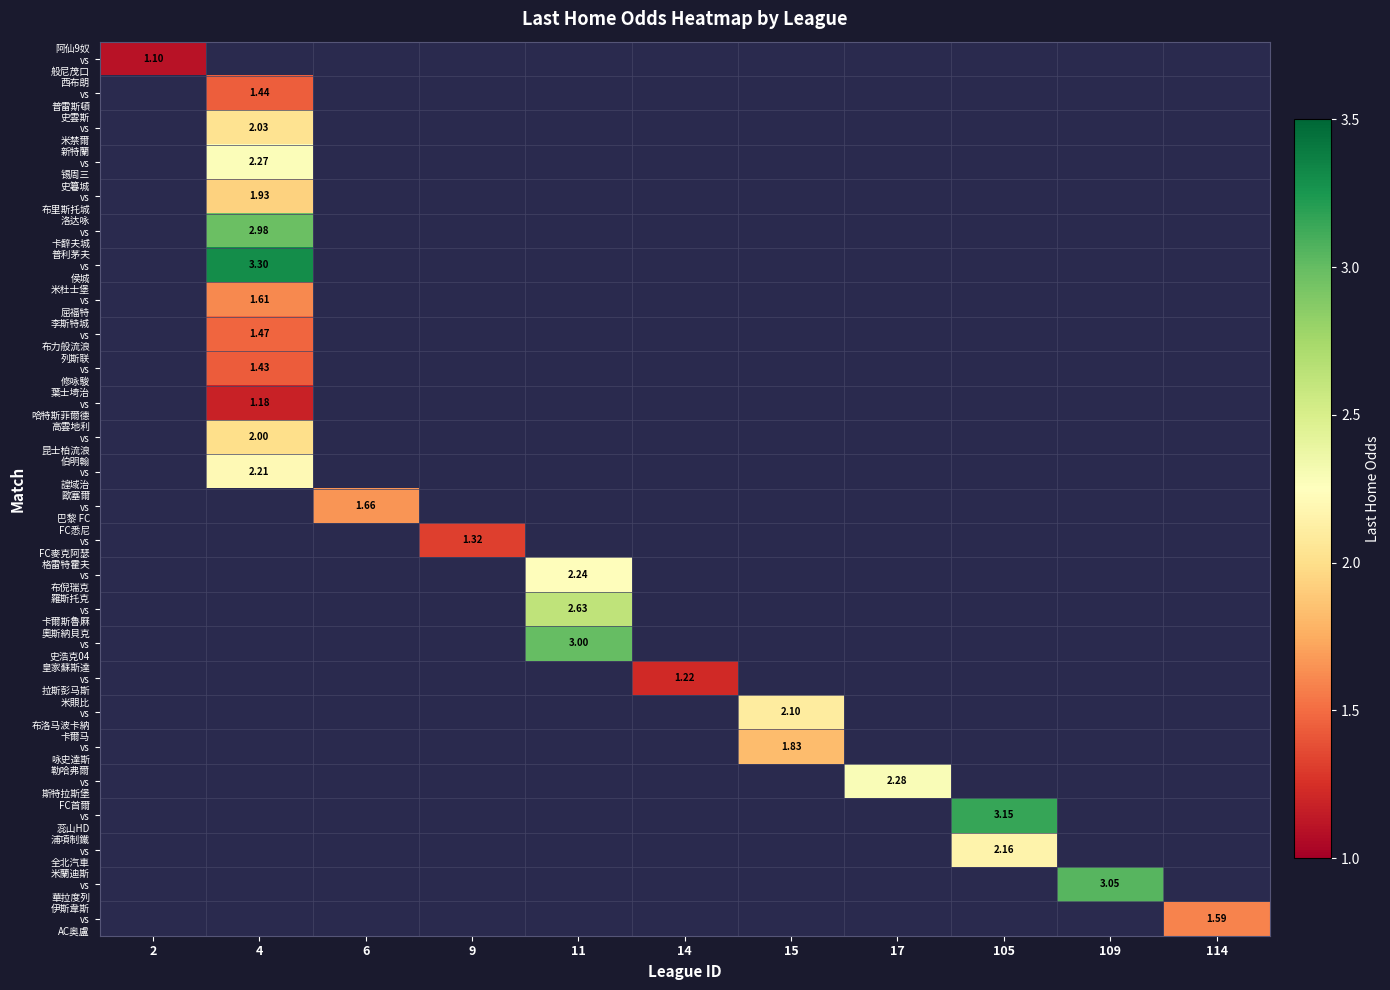

Is it true that 史篹城 vs 布里斯托城 equals 1.9 at 4?

True